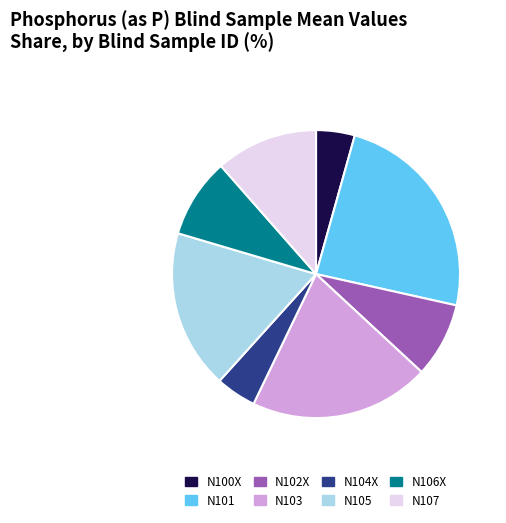

Which category has the biggest portion of the pie?

N101